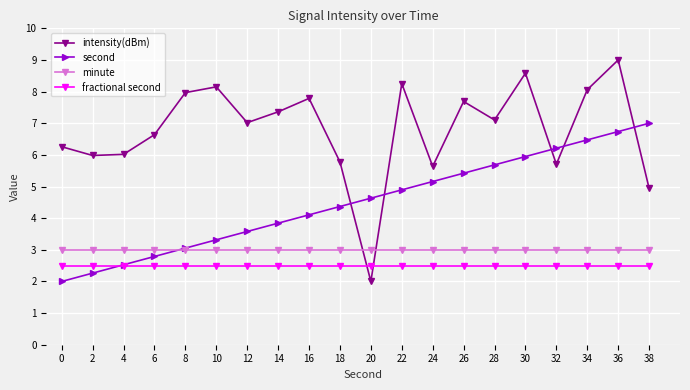

True or false: second and intensity(dBm) cross at least once.

True